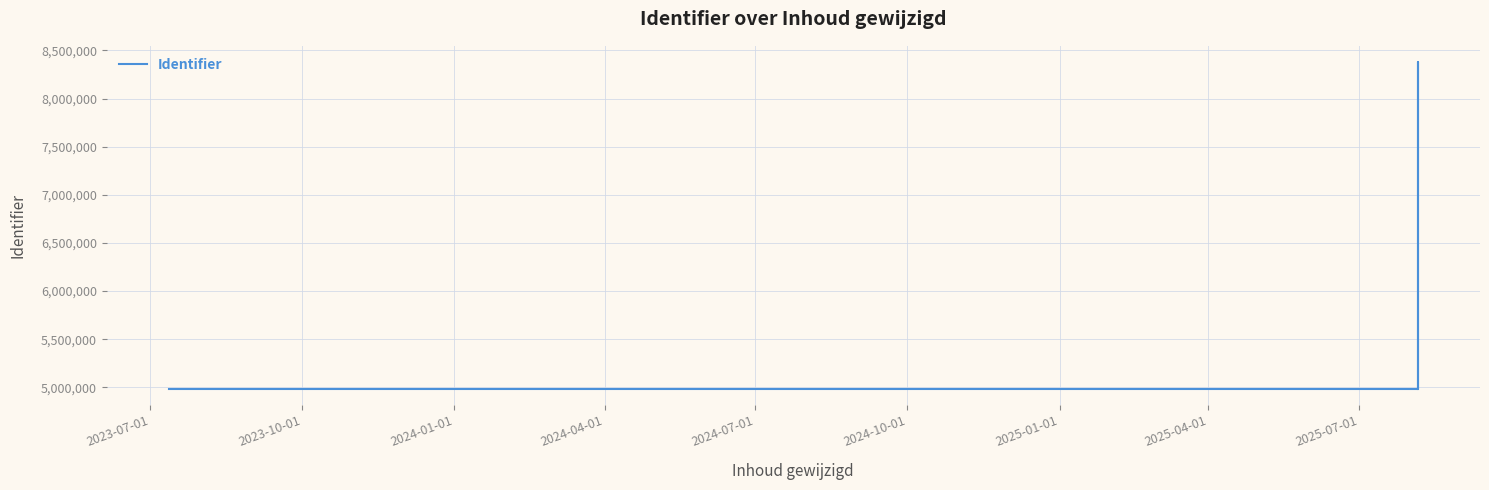

What is the change in value from 2025-01-01 to 2025-07-01?

+27